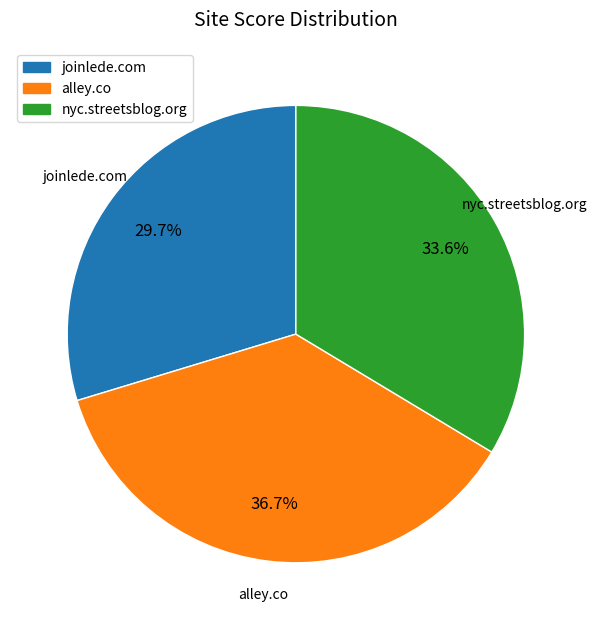

To the nearest percent, what is the difference between the joinlede.com and alley.co slice percentages?

7%